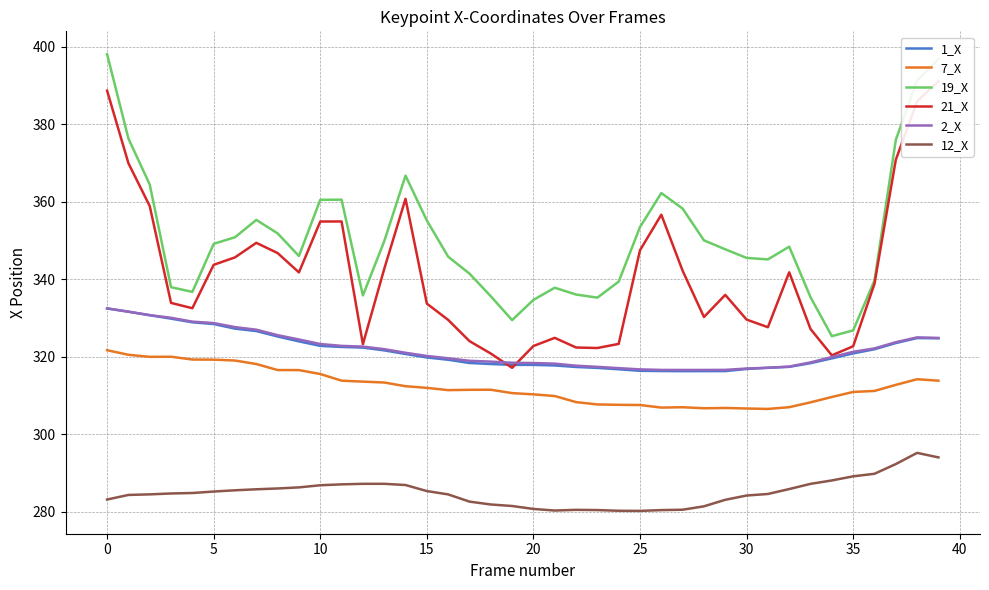

Rank the series at 13 from lowest to highest value.

12_X, 7_X, 1_X, 2_X, 21_X, 19_X